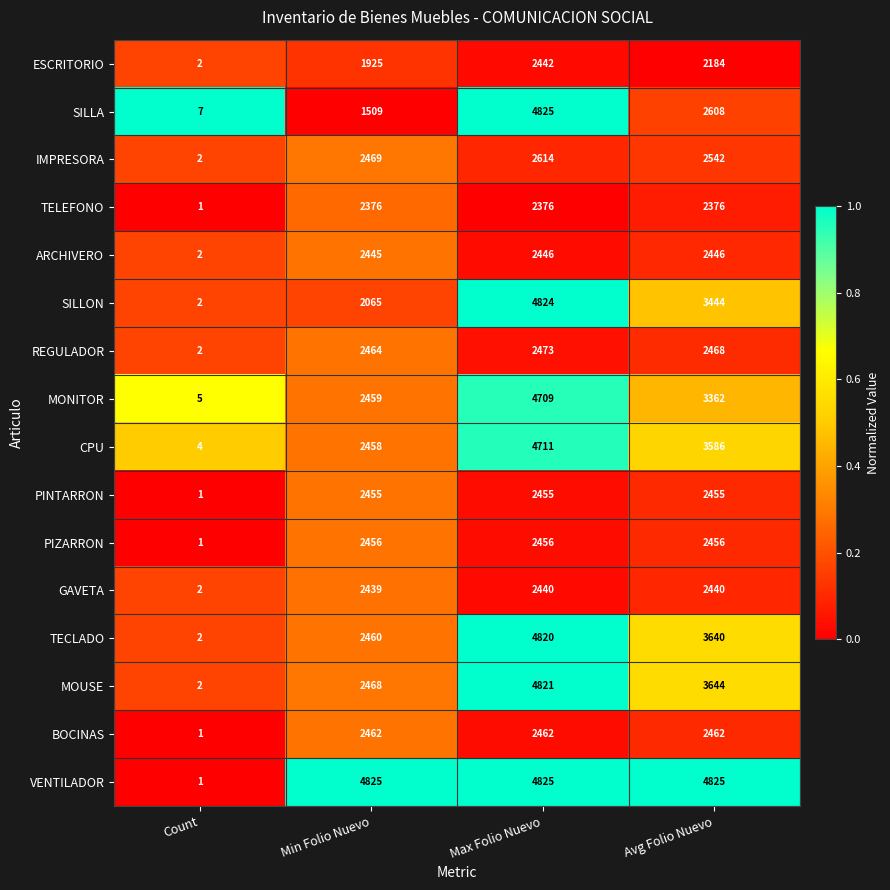

At which category is the sum across all series the highest?

Max Folio Nuevo